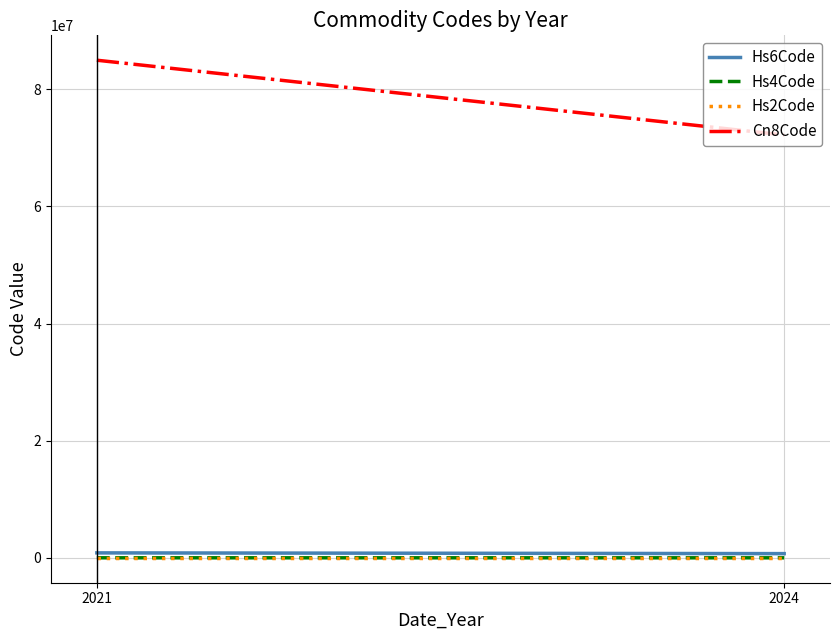

How many Cn8Code values are between 72181000 and 84944600?

2